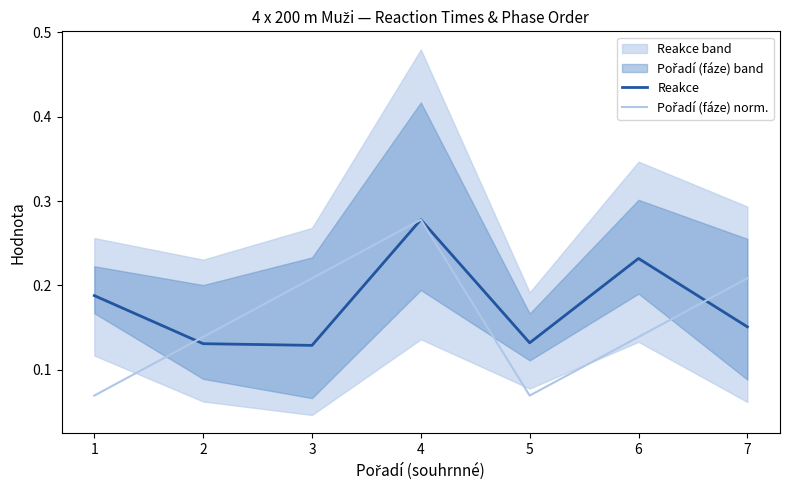

True or false: Reakce and Pořadí (fáze) norm. intersect in this chart.

True